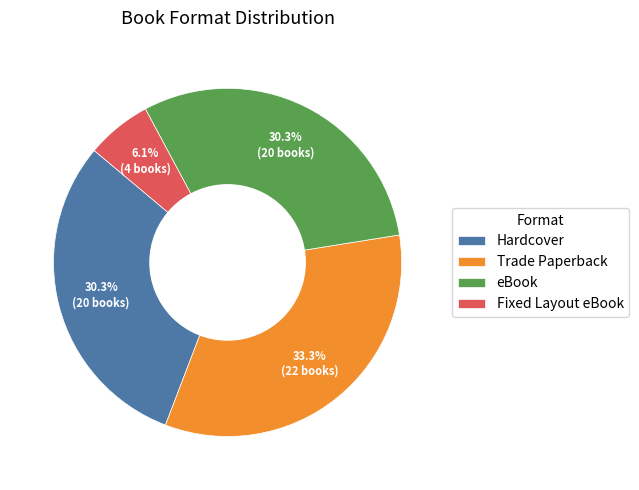

What is the ratio of the value at eBook to the value at Hardcover?

1.0